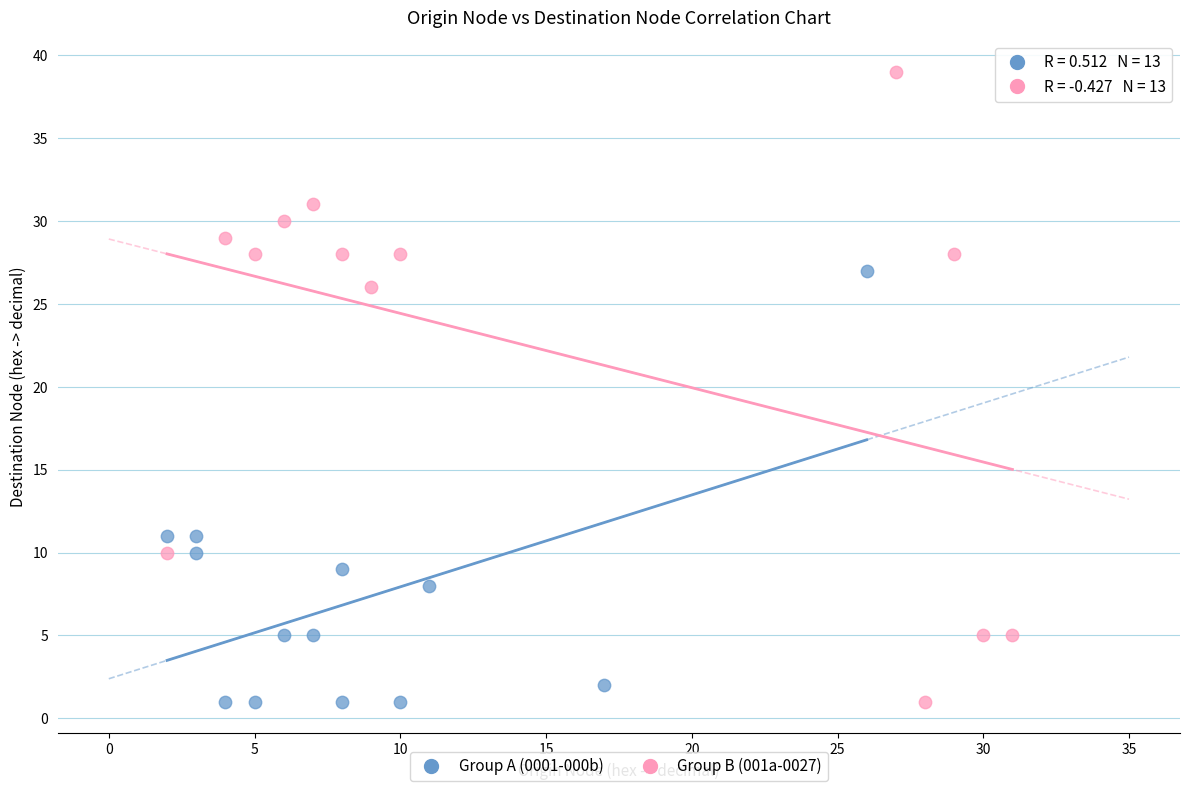

Which series contains the highest Y value?

Group B (001a-0027)